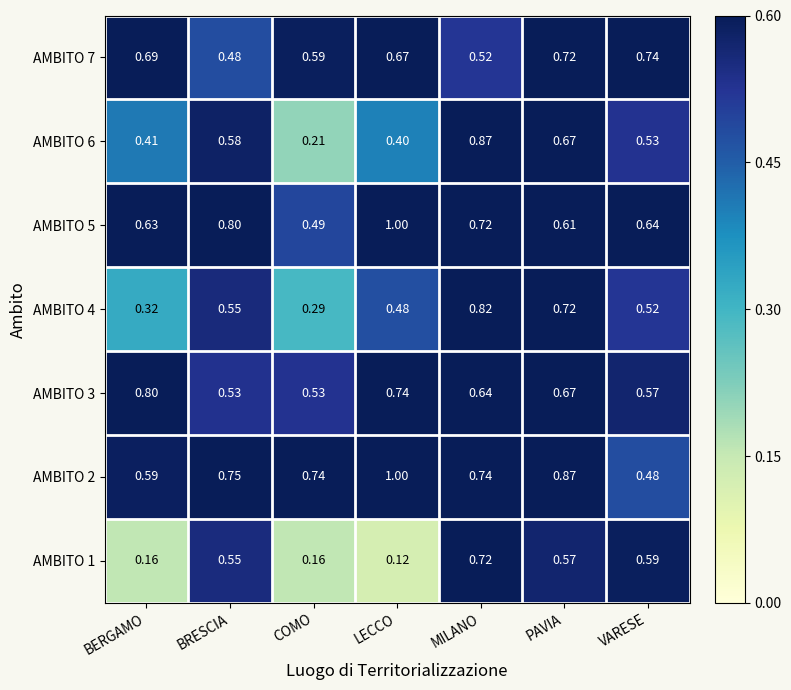

At which category is the sum across all series the highest?

MILANO